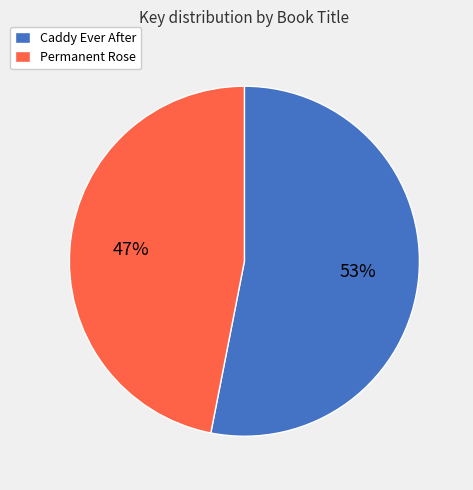

What is the smallest slice in the pie chart?

Permanent Rose